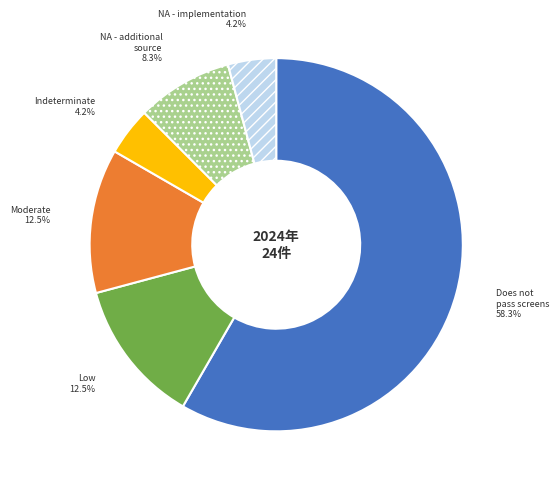

Is there any slice that represents more than half of the pie?

Yes